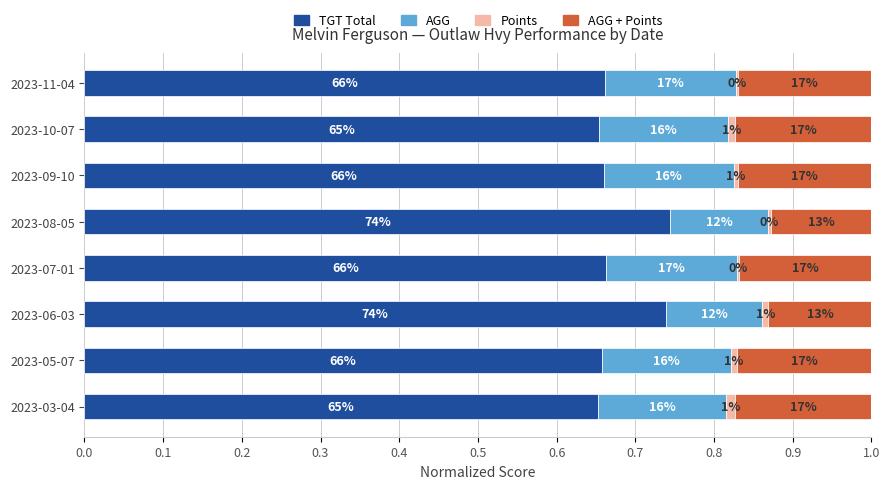

What are all the series names shown in the legend?

TGT Total, AGG, Points, AGG + Points